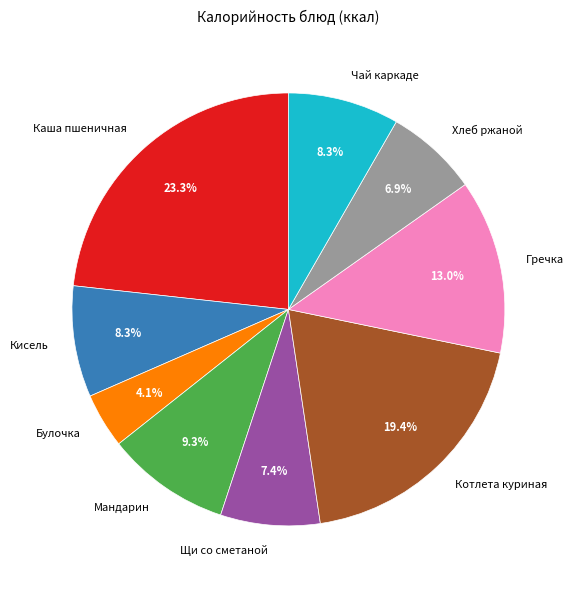

Which slice is the smallest?

Булочка